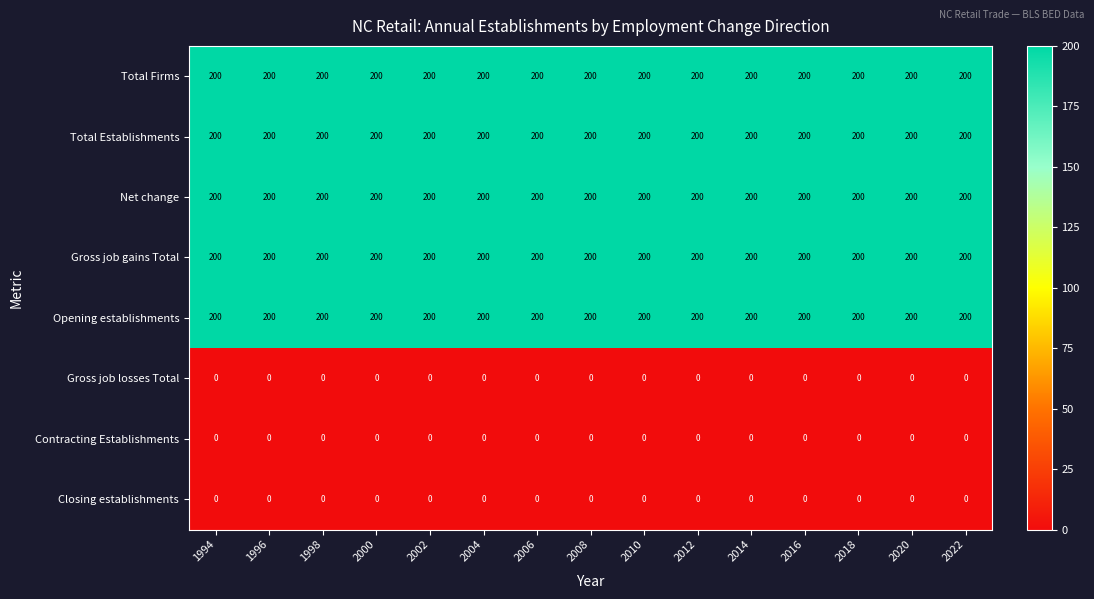

Is the value of Net change at 1994 greater than the value of Gross job losses Total at 2014?

Yes